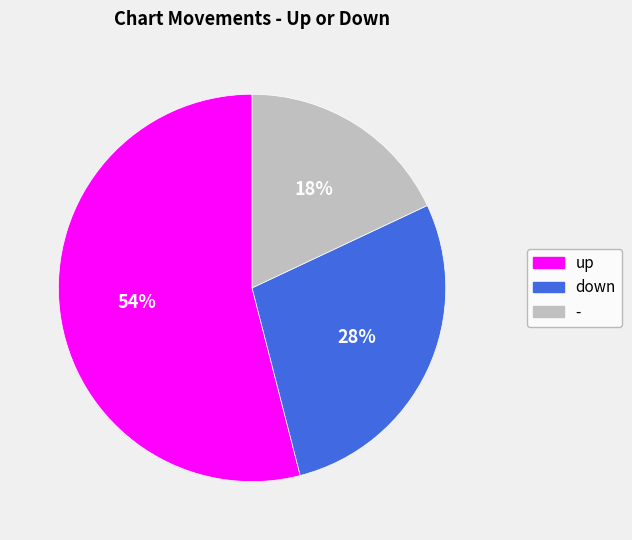

Rank the categories by value from lowest to highest.

-, down, up